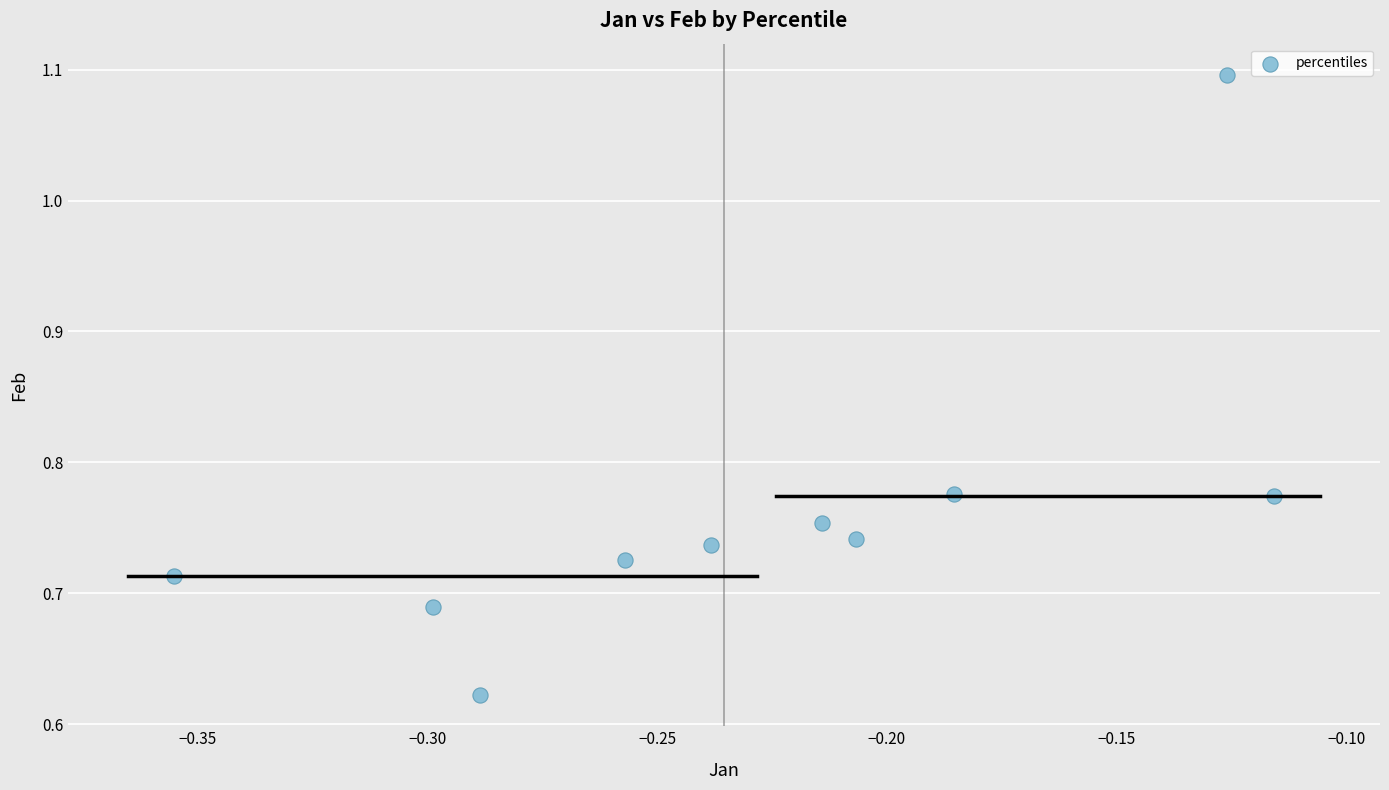

What is the range of Y values (max minus min)?

0.5